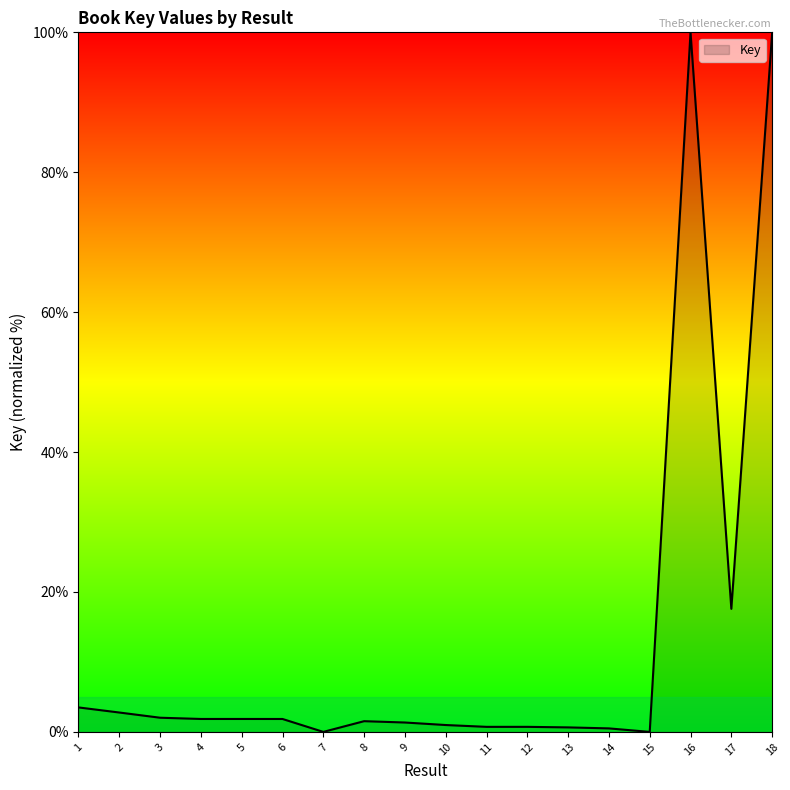

At which label does the data first exceed 1?

1